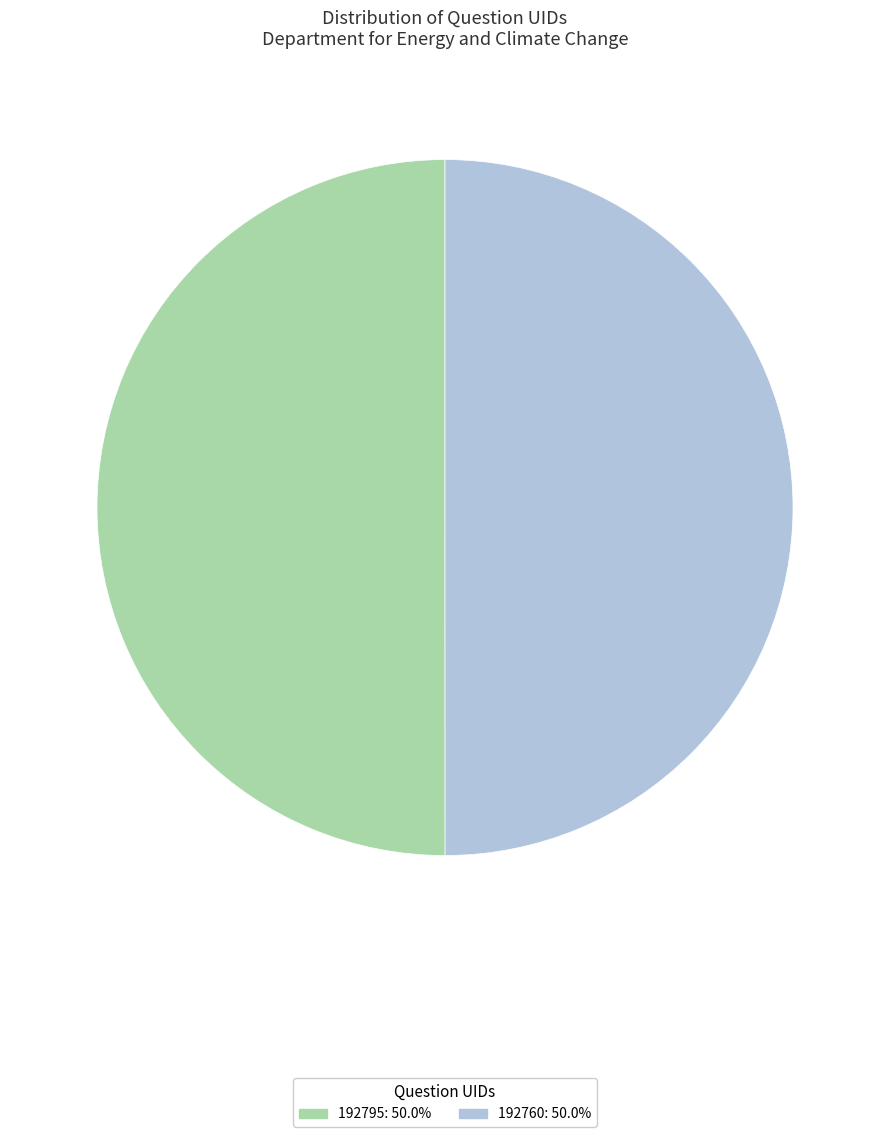

Approximately how many times larger is the value at 192760: 50.0% compared to 192795: 50.0%?

1.0